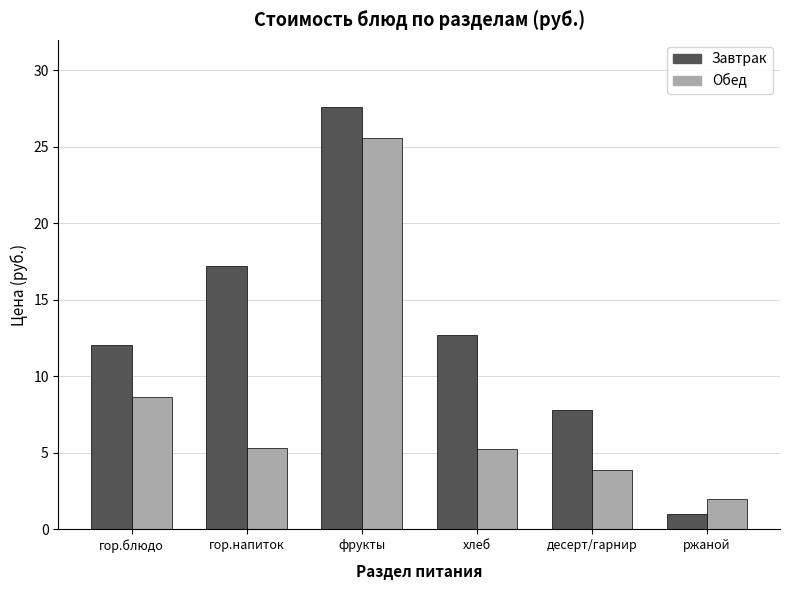

Reading left to right, transcribe all the data shown in this chart.

Завтрак: гор.блюдо=12.1	гор.напиток=17.2	фрукты=27.6	хлеб=12.7	десерт/гарнир=7.8	ржаной=1.0
Обед: гор.блюдо=8.6	гор.напиток=5.3	фрукты=25.6	хлеб=5.3	десерт/гарнир=3.9	ржаной=2.0